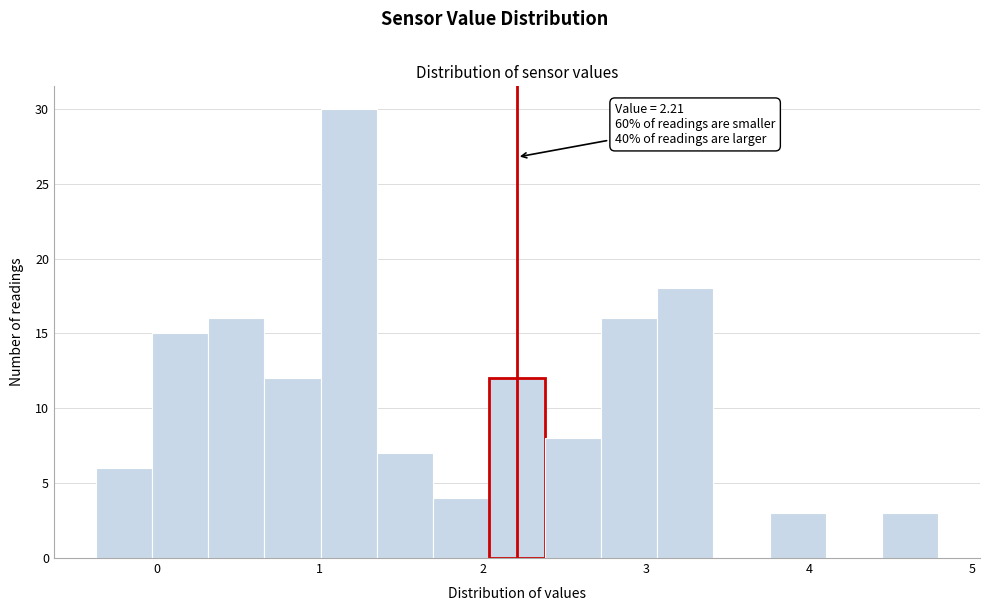

Read against the x-axis, roughly where is the centre of the tallest bar?

1.2